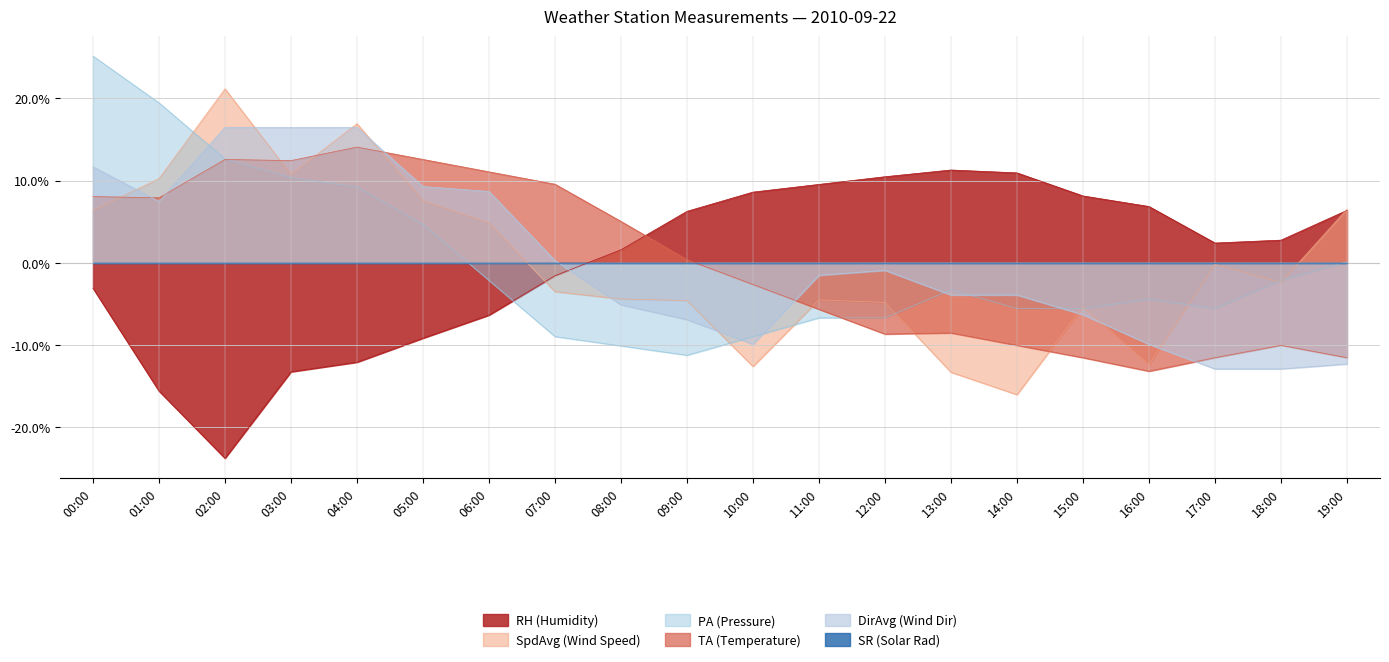

Does the chart have visible grid lines?

Yes